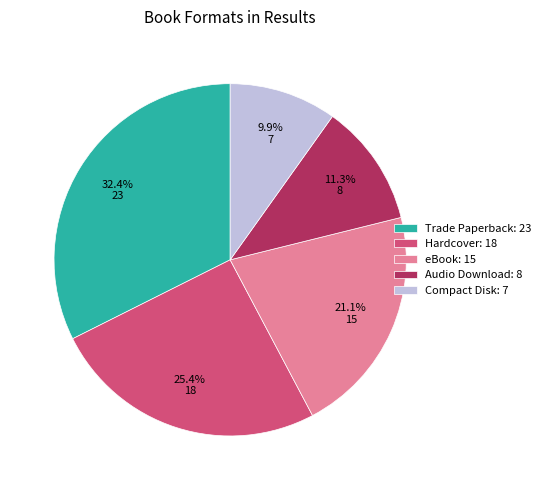

What is the smallest slice in the pie chart?

Compact Disk